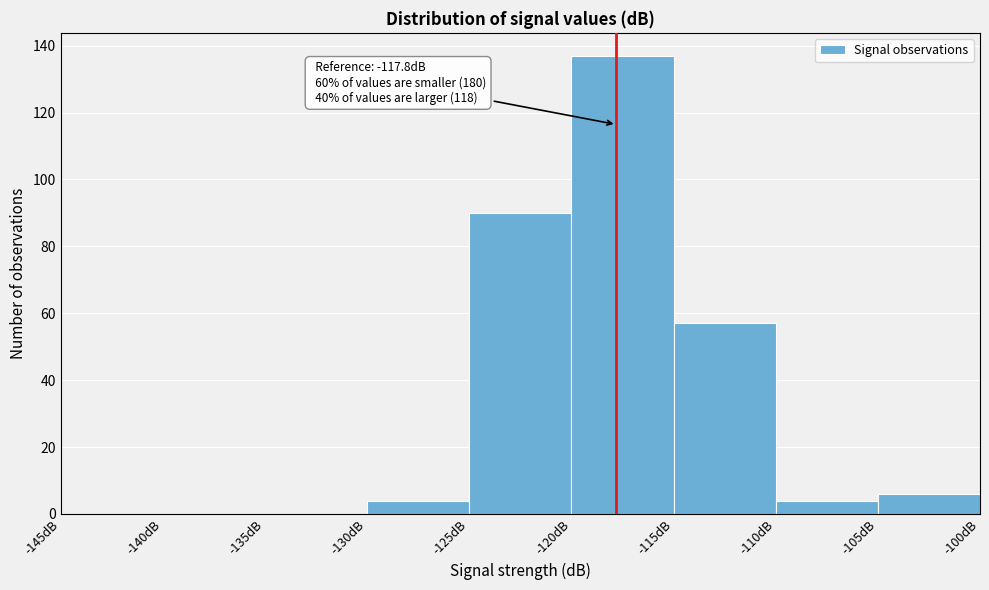

Which range on the x-axis has the tallest bar?

-120 to -115